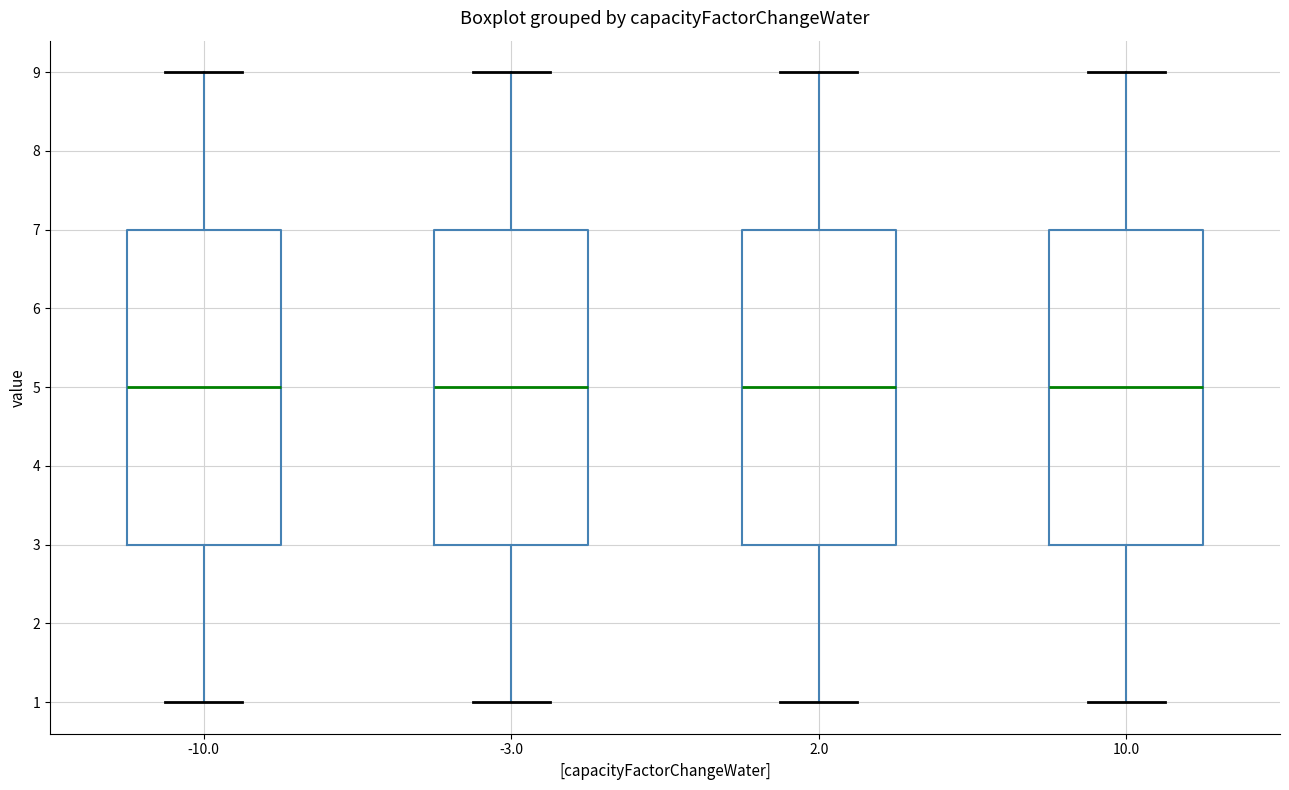

Reading left to right, read every box against the y-axis: the position of its median line, the range the box covers, and the ends of its whiskers. The values are not printed on the chart, so give them approximately, as read against the axis.

-10.0: median 5, box 3 to 7, whiskers 1 to 9
-3.0: median 5, box 3 to 7, whiskers 1 to 9
2.0: median 5, box 3 to 7, whiskers 1 to 9
10.0: median 5, box 3 to 7, whiskers 1 to 9